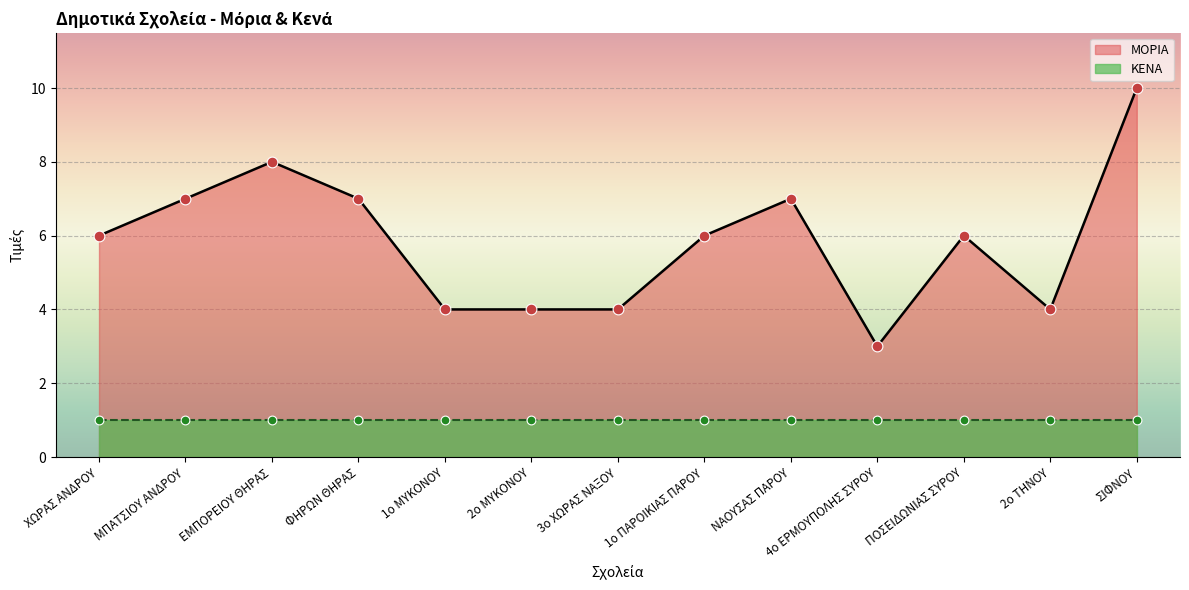

What is the ratio of the value at 1ο ΜΥΚΟΝΟΥ to the value at ΝΑΟΥΣΑΣ ΠΑΡΟΥ?

0.6